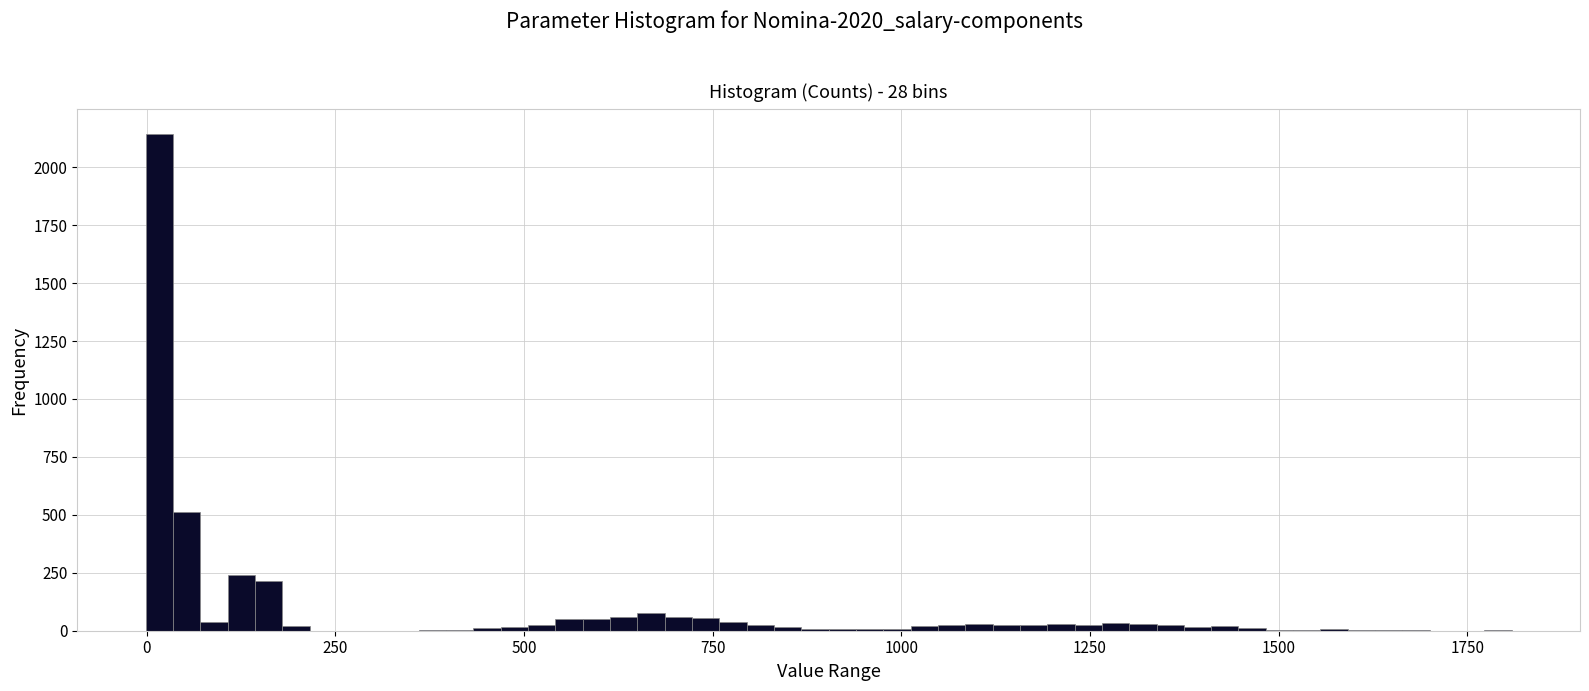

Read against the x-axis, roughly where is the centre of the tallest bar?

0